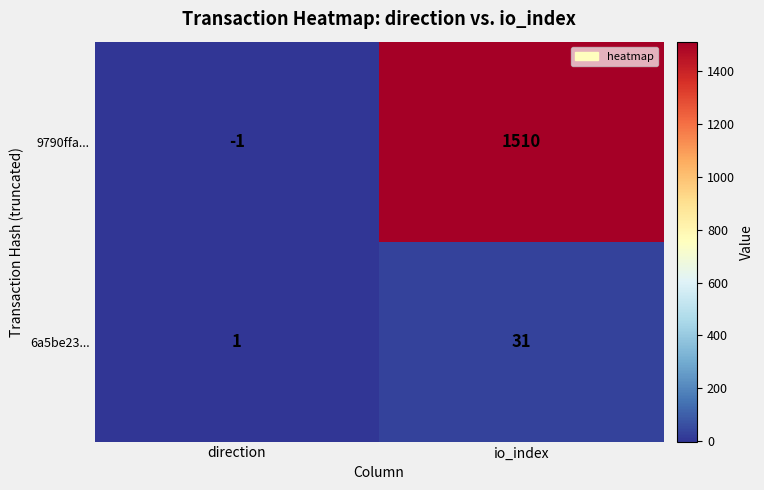

List the series in order of their peak value, lowest first.

6a5be23..., 9790ffa...